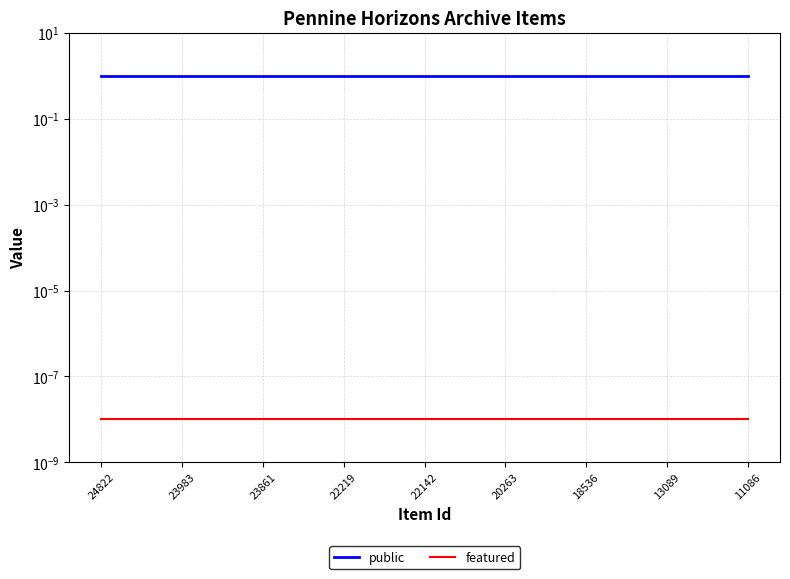

At which label does featured reach its minimum?

24822